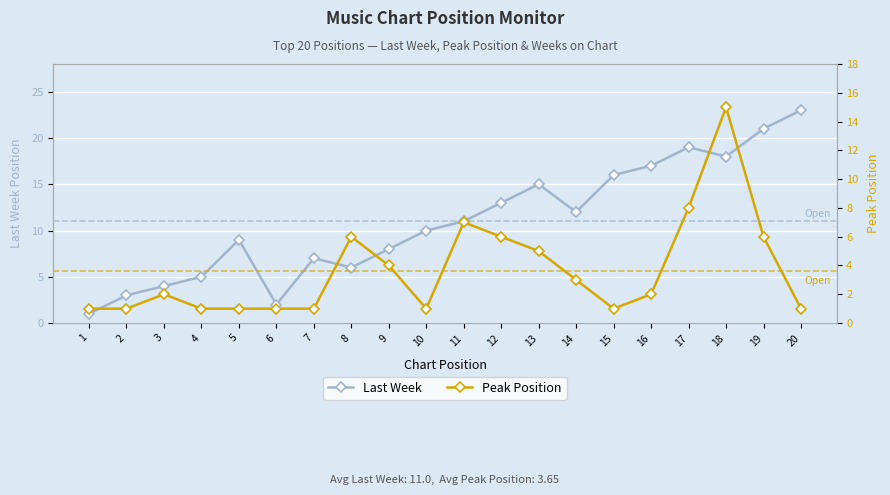

Which category has the lowest value in the Peak Position series?

1